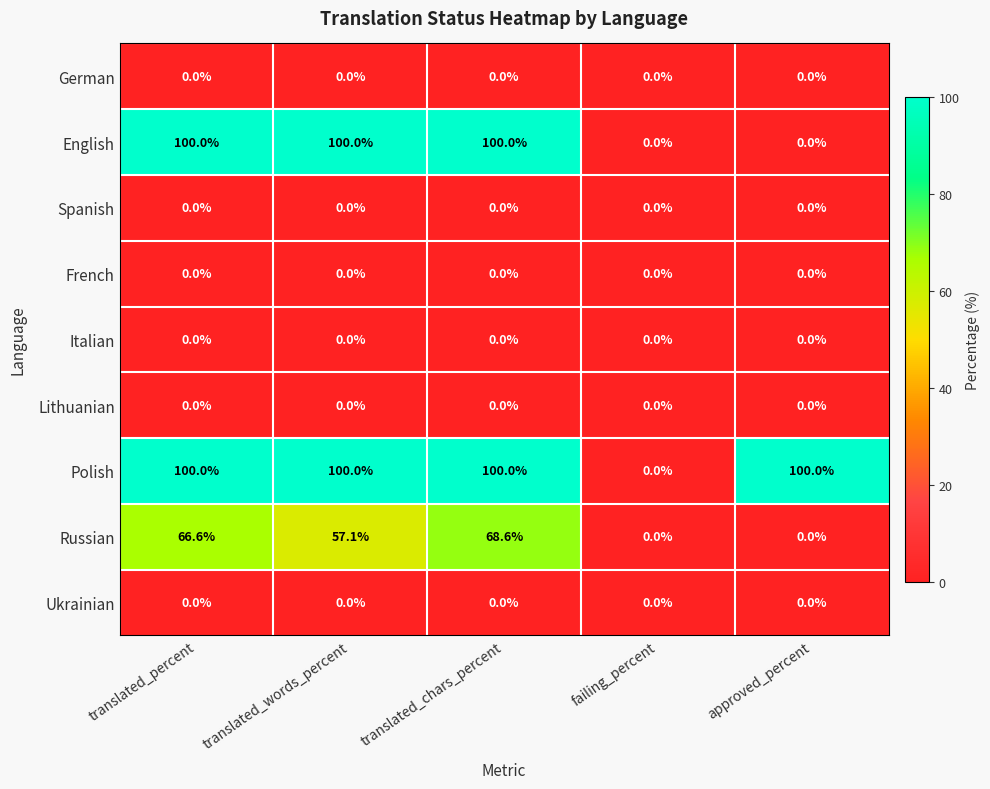

What is the difference between the highest and lowest values at translated_chars_percent?

100.0